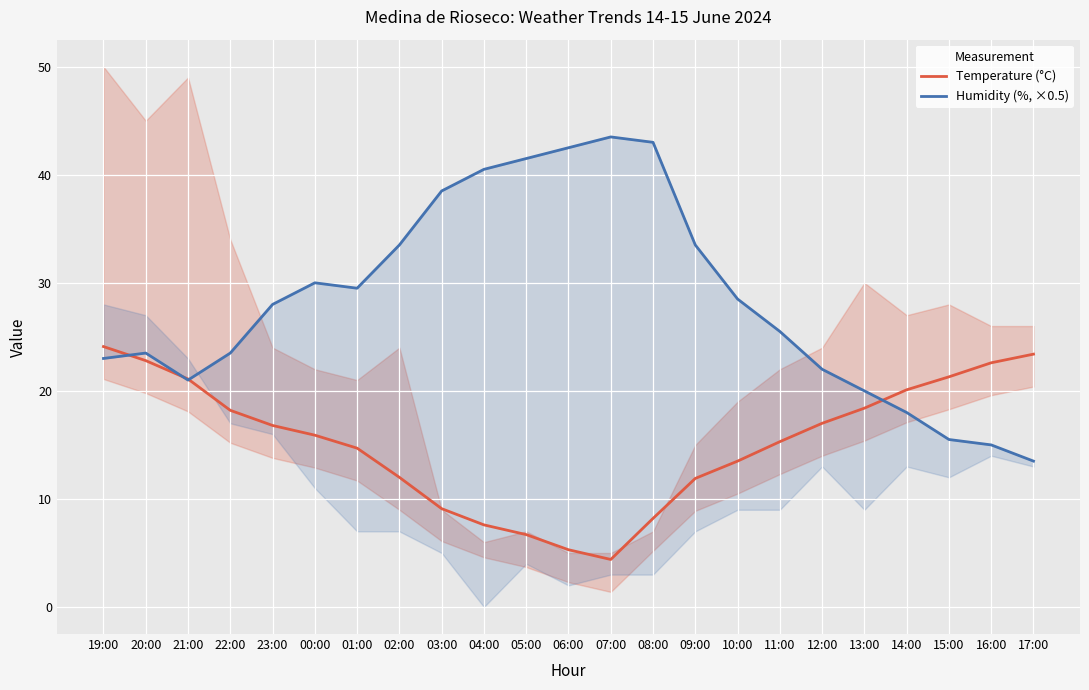

Which series has the largest total across all categories?

Humidity (%, ×0.5)